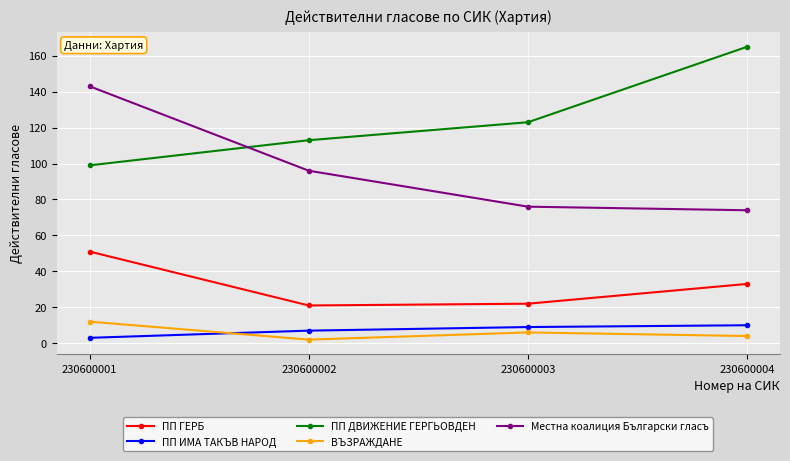

What is the average value of the ВЪЗРАЖДАНЕ series?

6